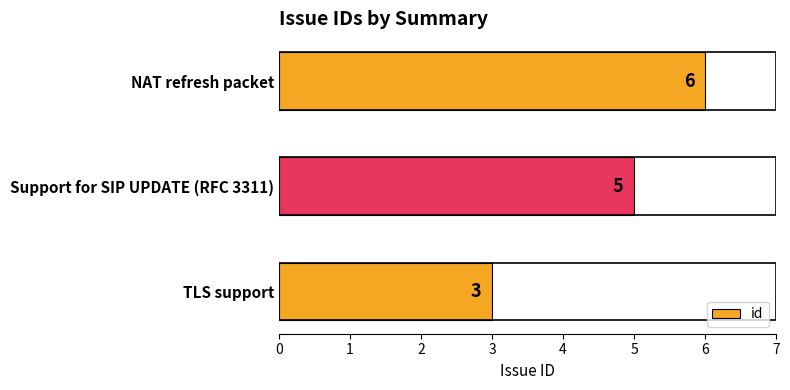

At which category does the chart reach its peak across all series?

NAT refresh packet